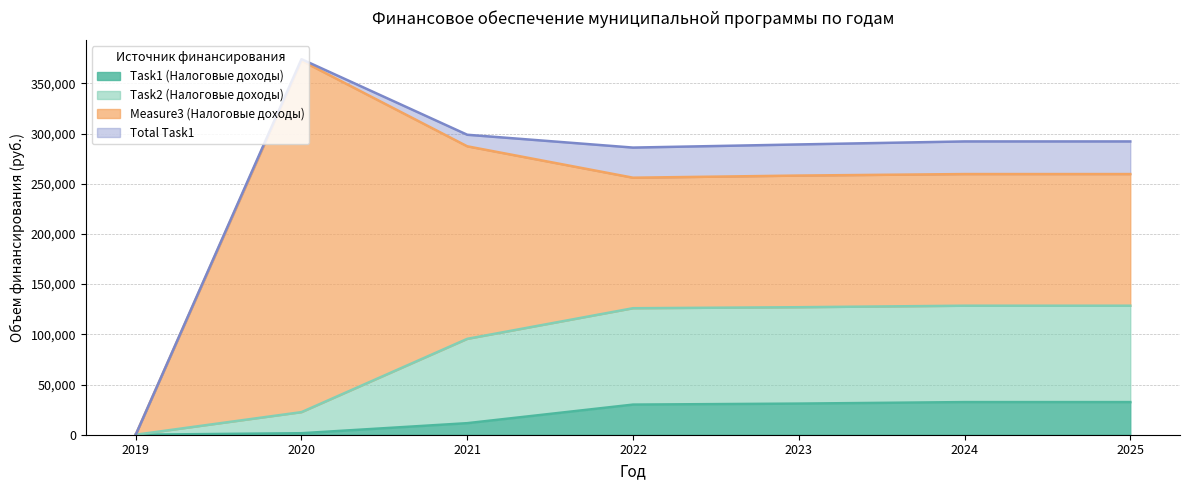

True or false: Task1 (Налоговые доходы) and Task2 (Налоговые доходы) cross at least once.

False